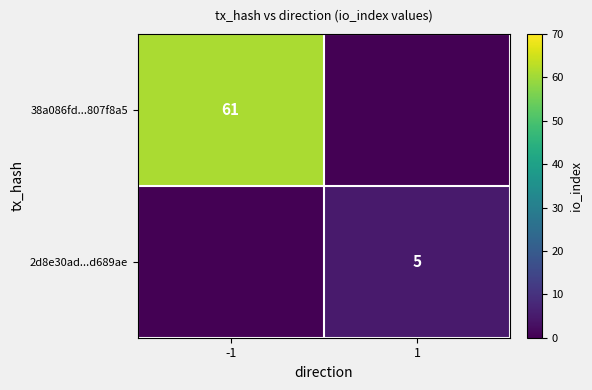

True or false: 2d8e30ad...d689ae has a value of 5 at 1.

True